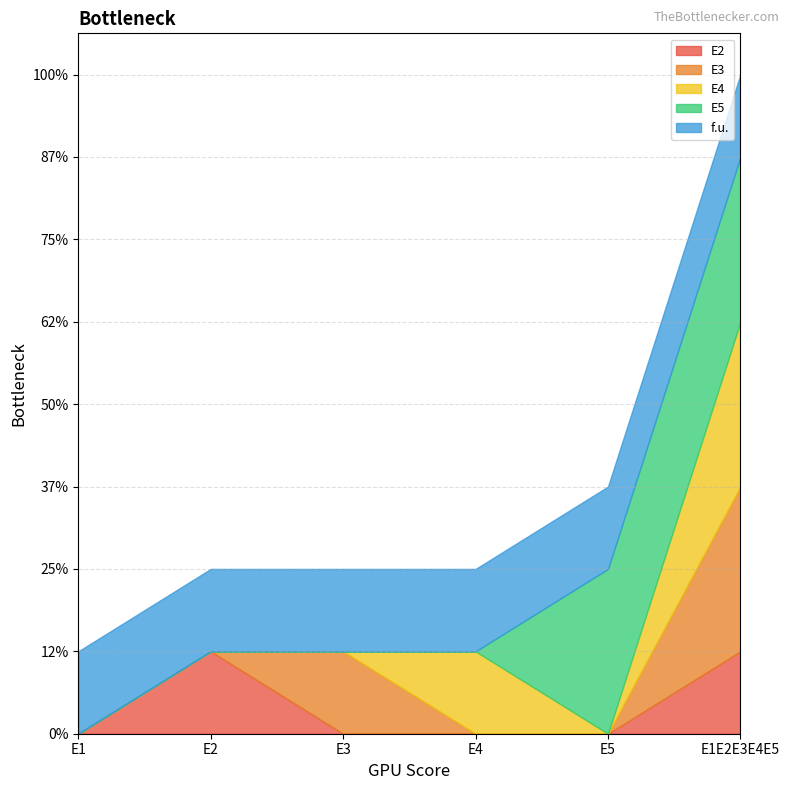

True or false: E5 has more than 1 interior local peaks.

False